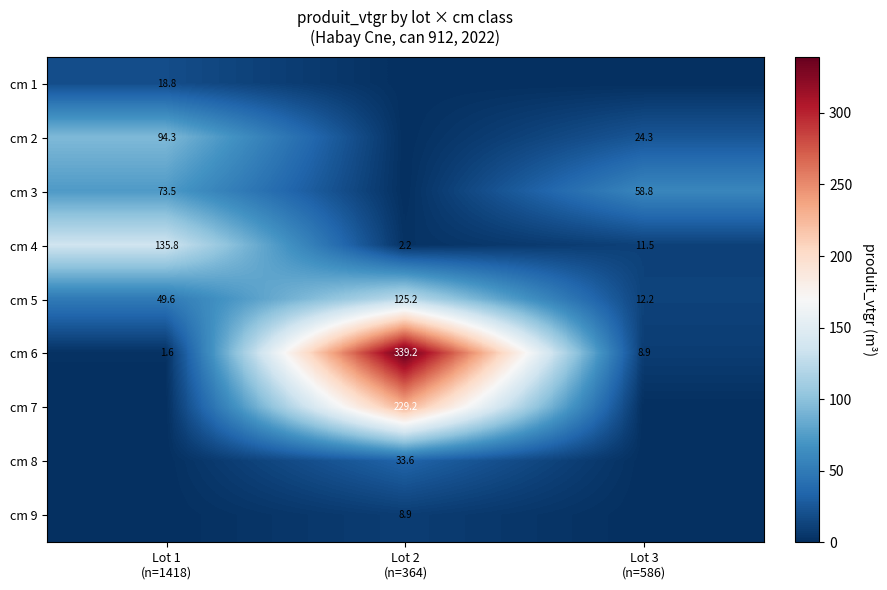

At which category is the sum across all series the highest?

Lot 2
(n=364)